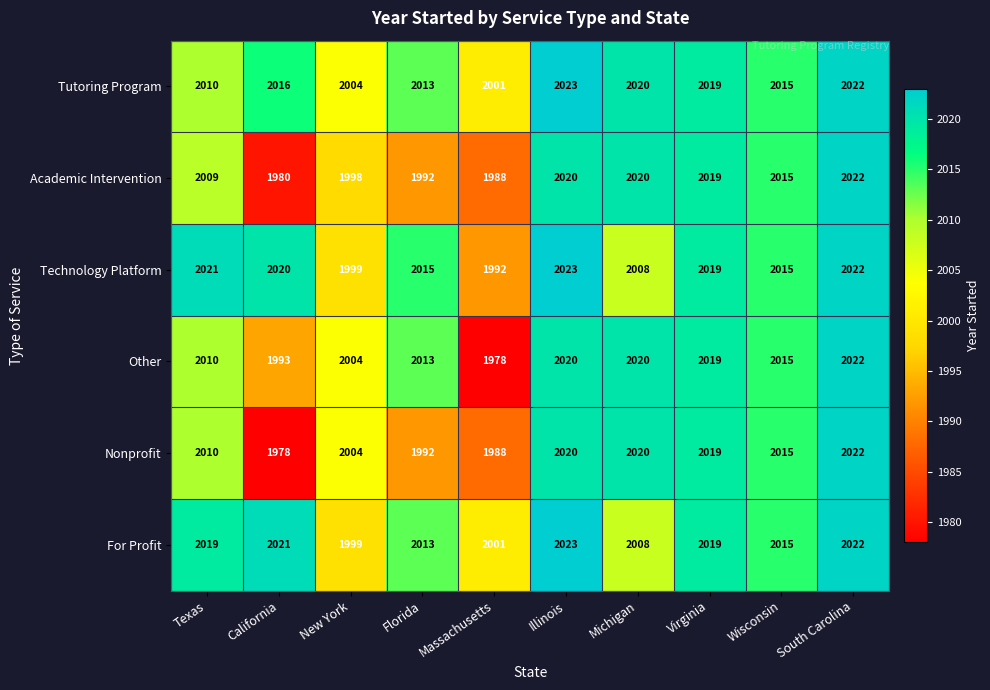

At which label does For Profit reach its peak?

Illinois